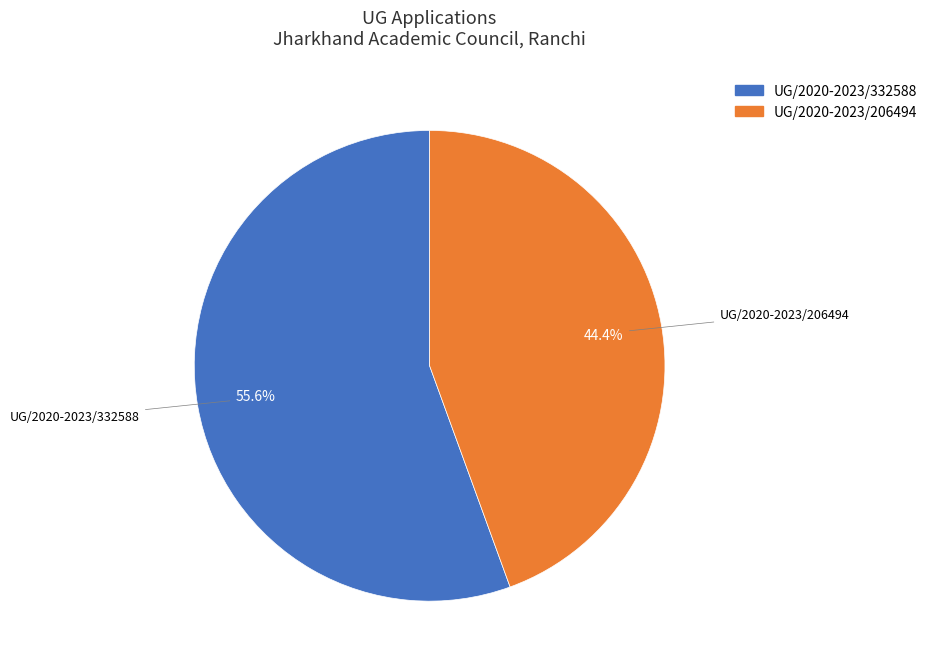

Which slice is the smallest?

UG/2020-2023/206494